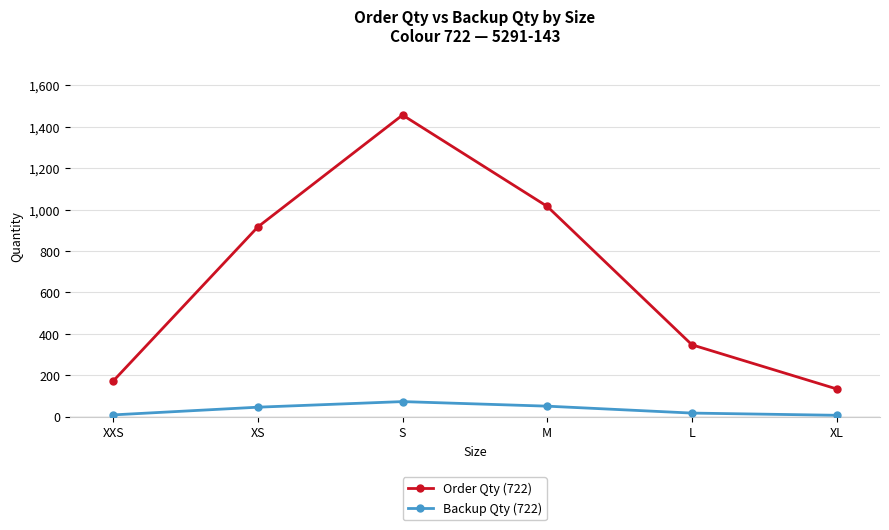

What is the lowest value of the Order Qty (722) series?

134.0